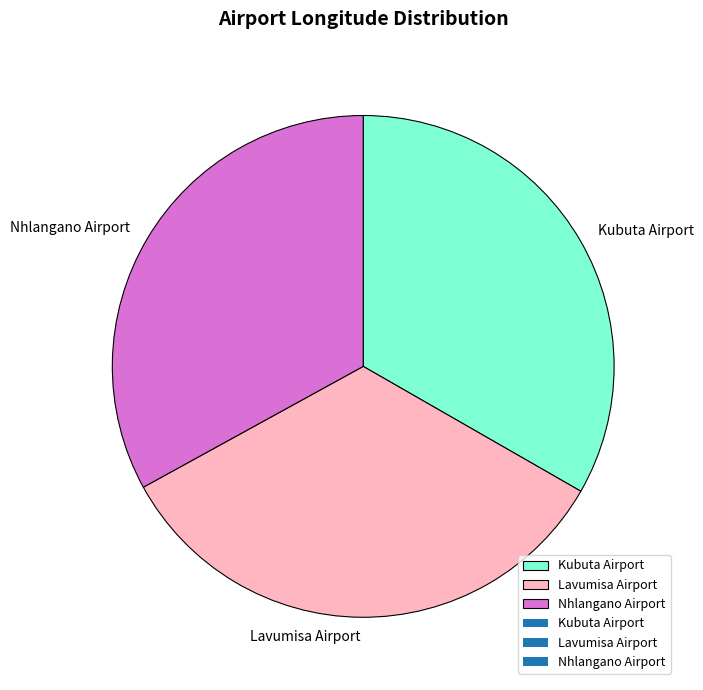

How many slices are in this pie chart?

3